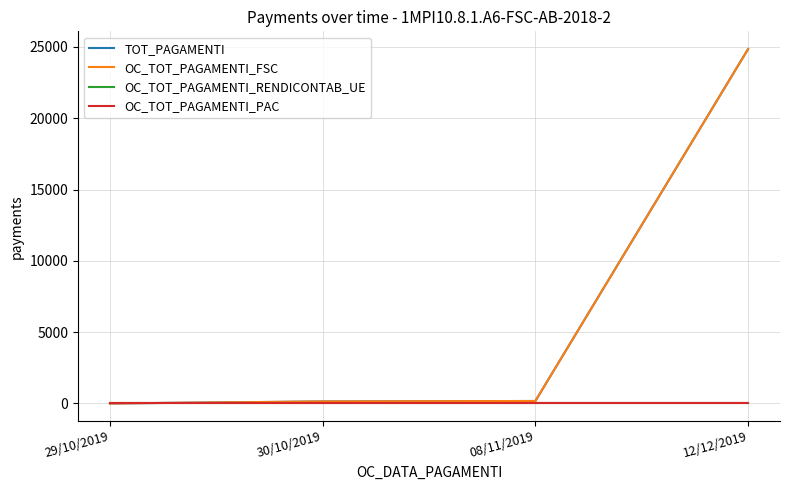

Reading right to left, transcribe all the data shown in this chart.

TOT_PAGAMENTI: 12/12/2019=24854.8	08/11/2019=173.2	30/10/2019=142.0	29/10/2019=0.0
OC_TOT_PAGAMENTI_FSC: 12/12/2019=24854.8	08/11/2019=173.2	30/10/2019=142.0	29/10/2019=0.0
OC_TOT_PAGAMENTI_RENDICONTAB_UE: 12/12/2019=0.0	08/11/2019=0.0	30/10/2019=0.0	29/10/2019=0.0
OC_TOT_PAGAMENTI_PAC: 12/12/2019=0.0	08/11/2019=0.0	30/10/2019=0.0	29/10/2019=0.0